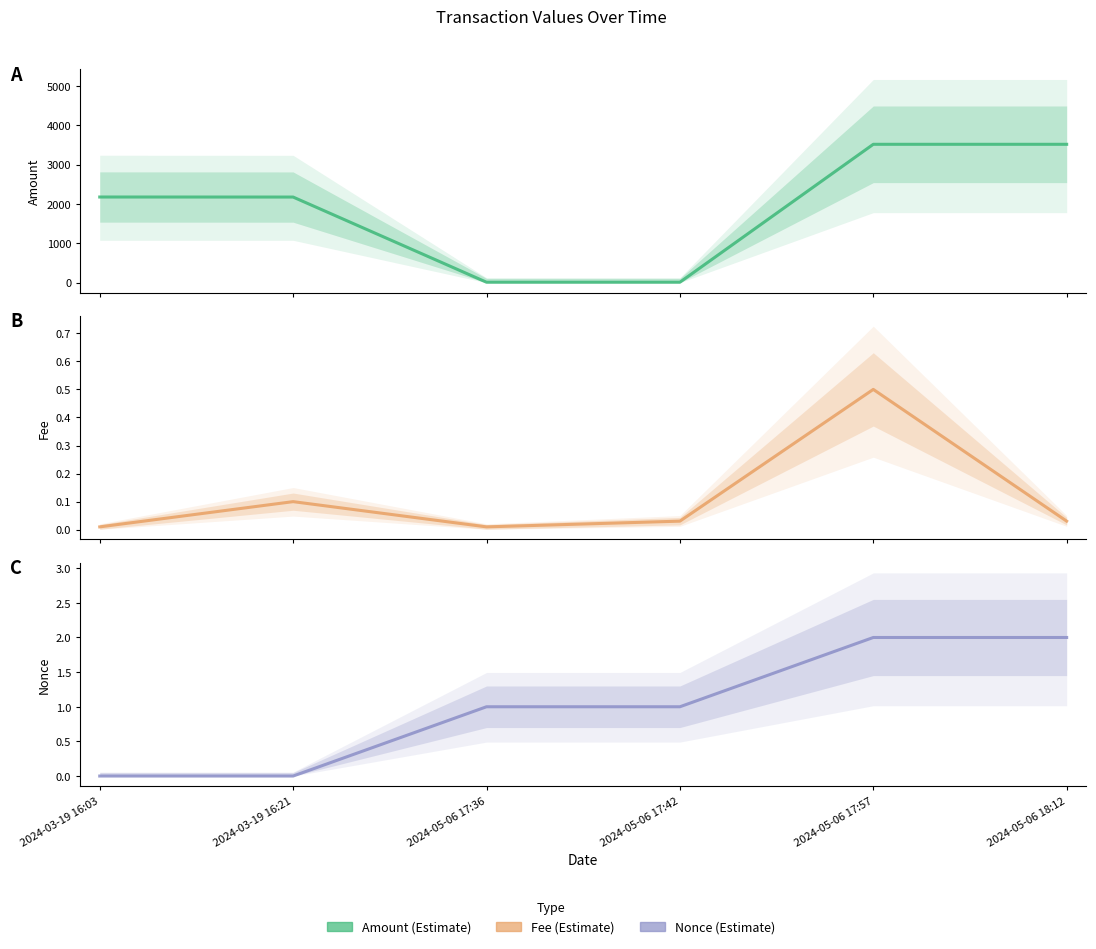

What is the label of the 1st point from the left?

2024-03-19 16:03